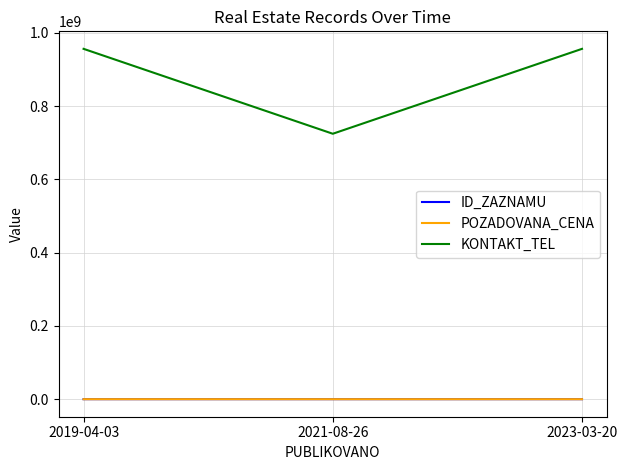

Count the ID_ZAZNAMU values in the range 87496 to 97655.

3